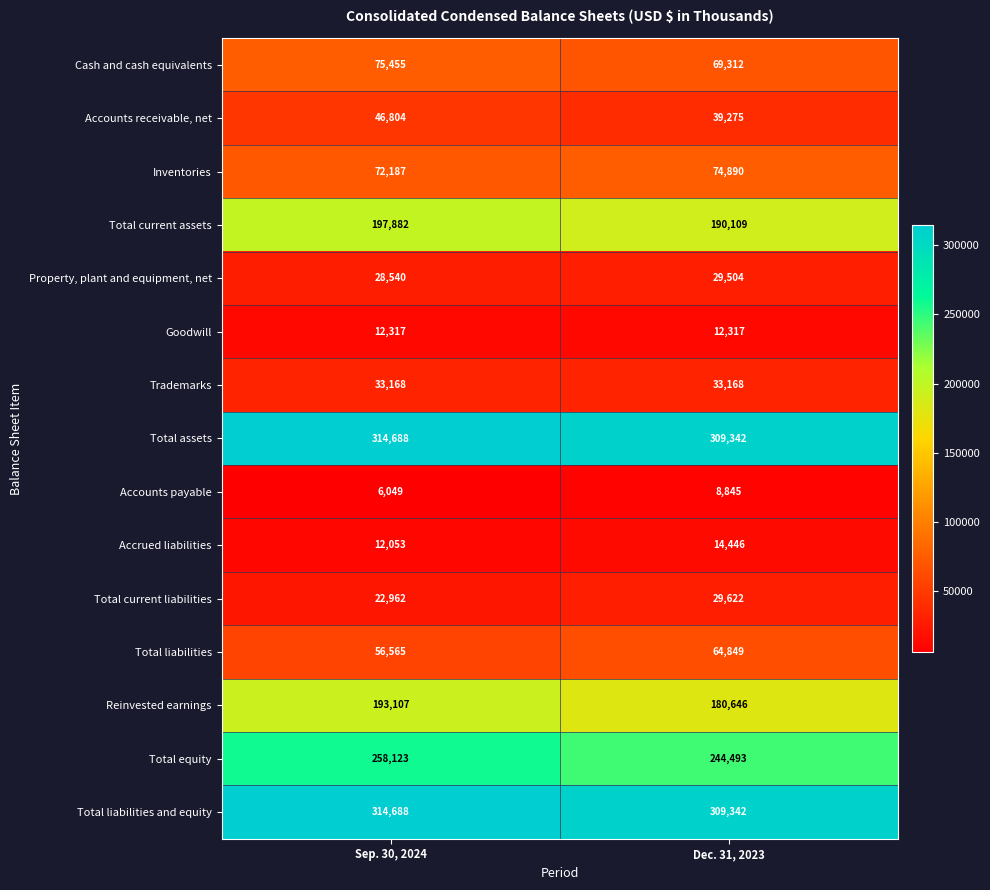

Which series has the widest spread of values?

Total equity